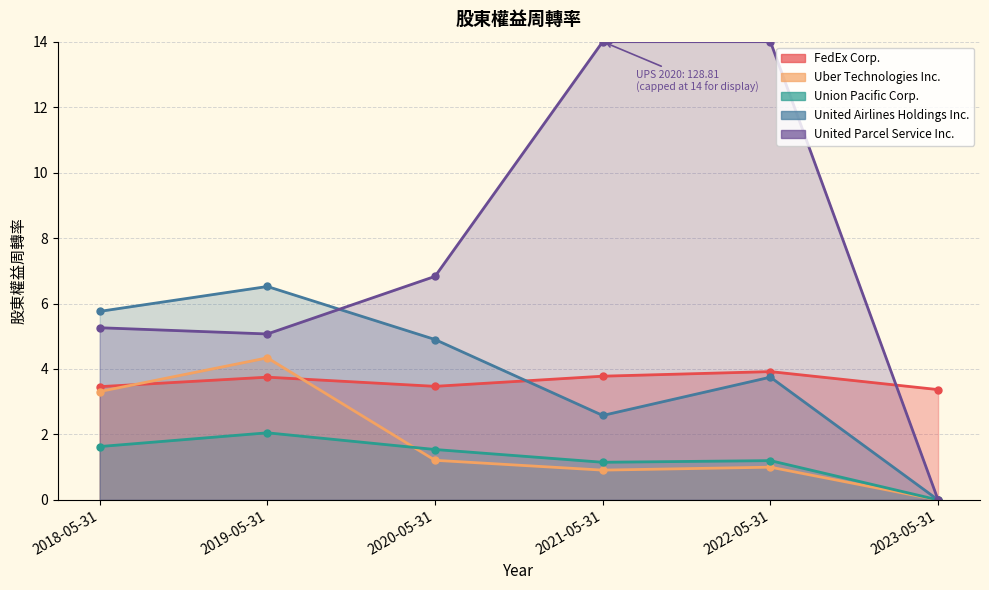

What are all the series names shown in the legend?

FedEx Corp., Uber Technologies Inc., Union Pacific Corp., United Airlines Holdings Inc.